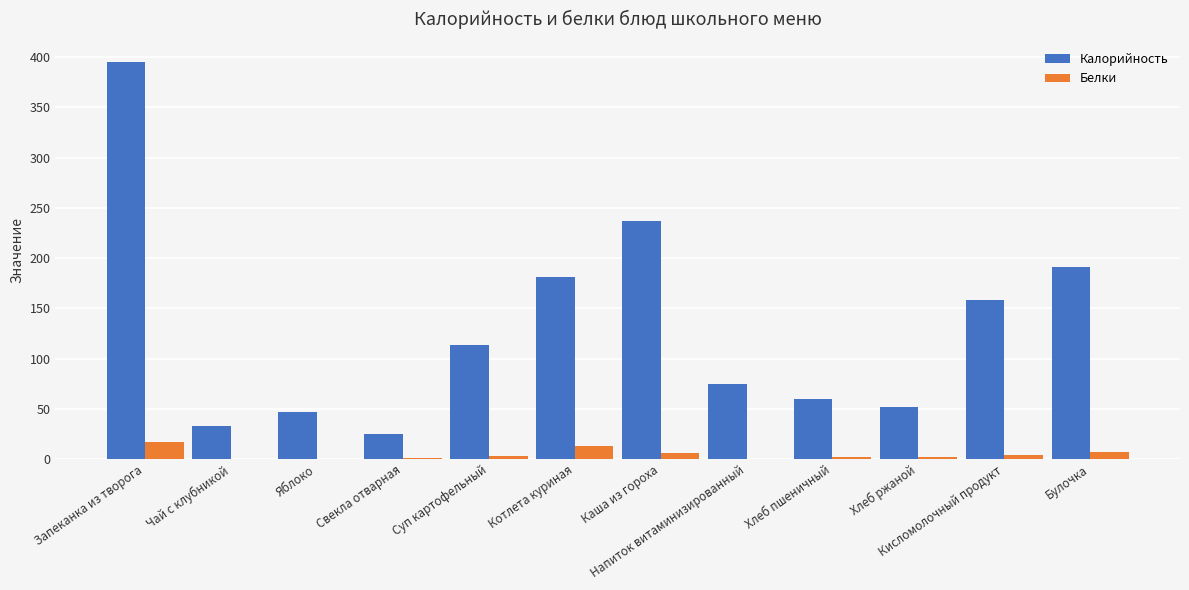

Count the number of data series in this chart.

2